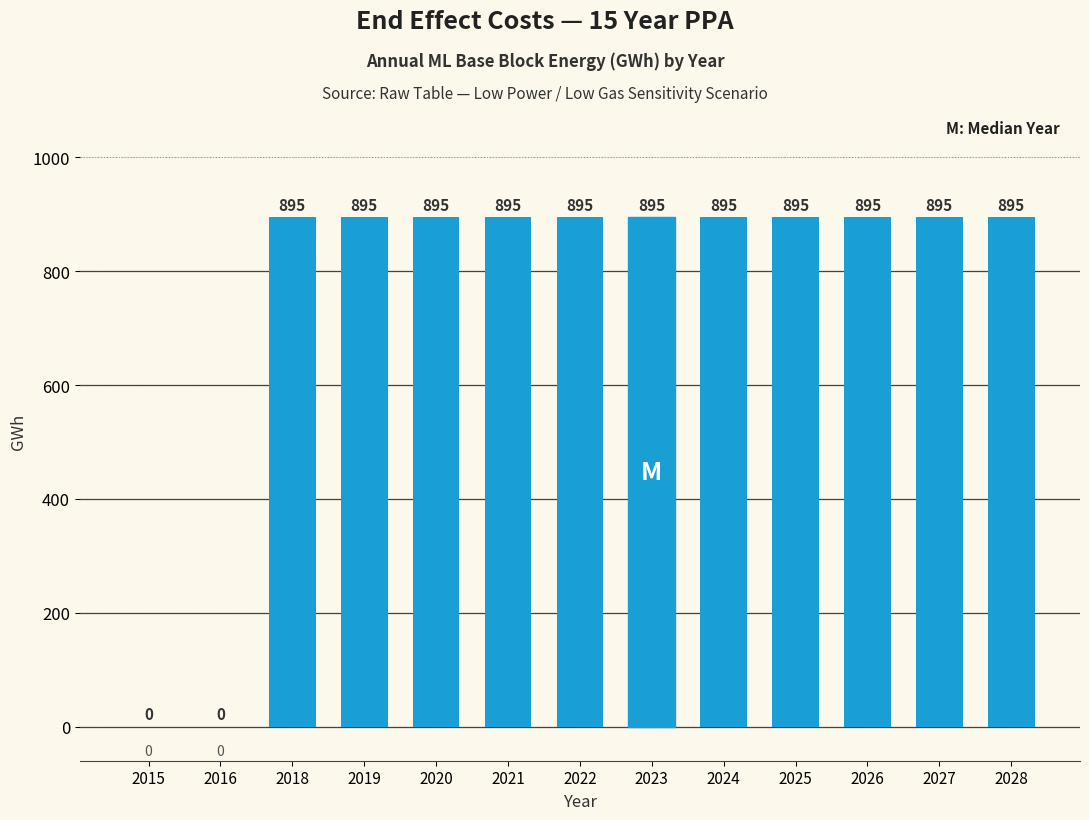

Read the value at 2025.

895